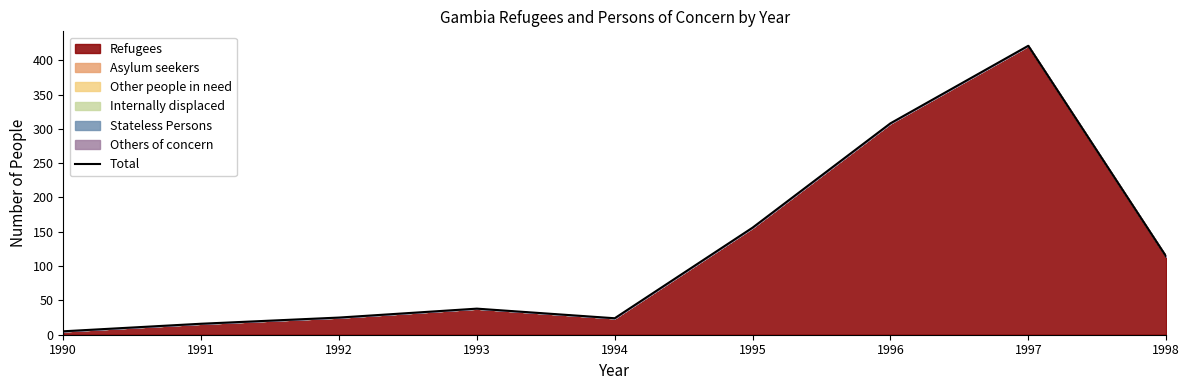

How many data points does each series have?

9